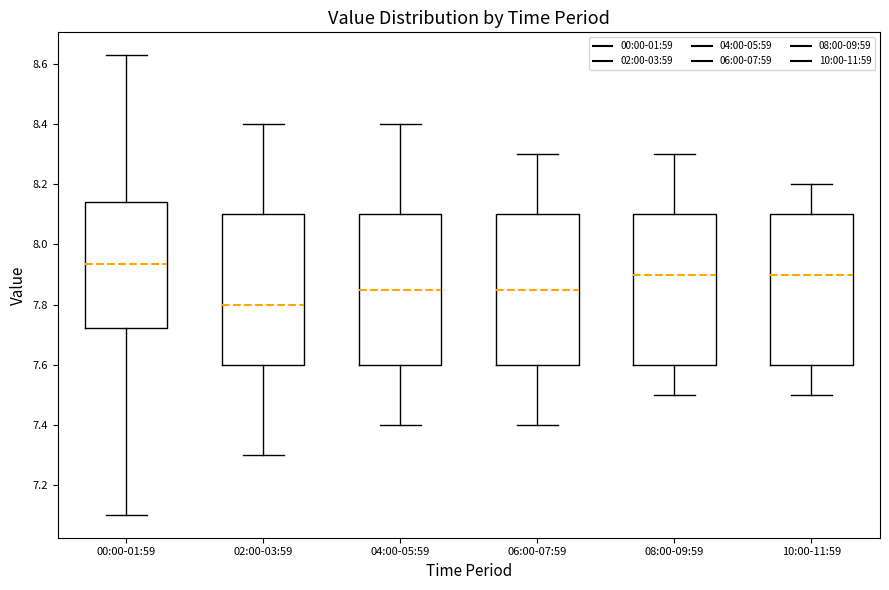

Reading left to right, read every box against the y-axis: the position of its median line, the range the box covers, and the ends of its whiskers. The values are not printed on the chart, so give them approximately, as read against the axis.

00:00-01:59: median 7.94, box 7.72 to 8.14, whiskers 7.10 to 8.64
02:00-03:59: median 7.80, box 7.60 to 8.10, whiskers 7.30 to 8.40
04:00-05:59: median 7.86, box 7.60 to 8.10, whiskers 7.40 to 8.40
06:00-07:59: median 7.86, box 7.60 to 8.10, whiskers 7.40 to 8.30
08:00-09:59: median 7.90, box 7.60 to 8.10, whiskers 7.50 to 8.30
10:00-11:59: median 7.90, box 7.60 to 8.10, whiskers 7.50 to 8.20